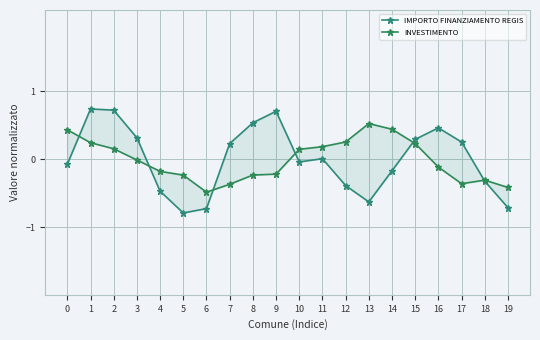

List the labels in order of IMPORTO FINANZIAMENTO REGIS value, largest first.

1, 2, 9, 8, 16, 3, 15, 17, 7, 11, 10, 0, 14, 18, 12, 4, 13, 19, 6, 5